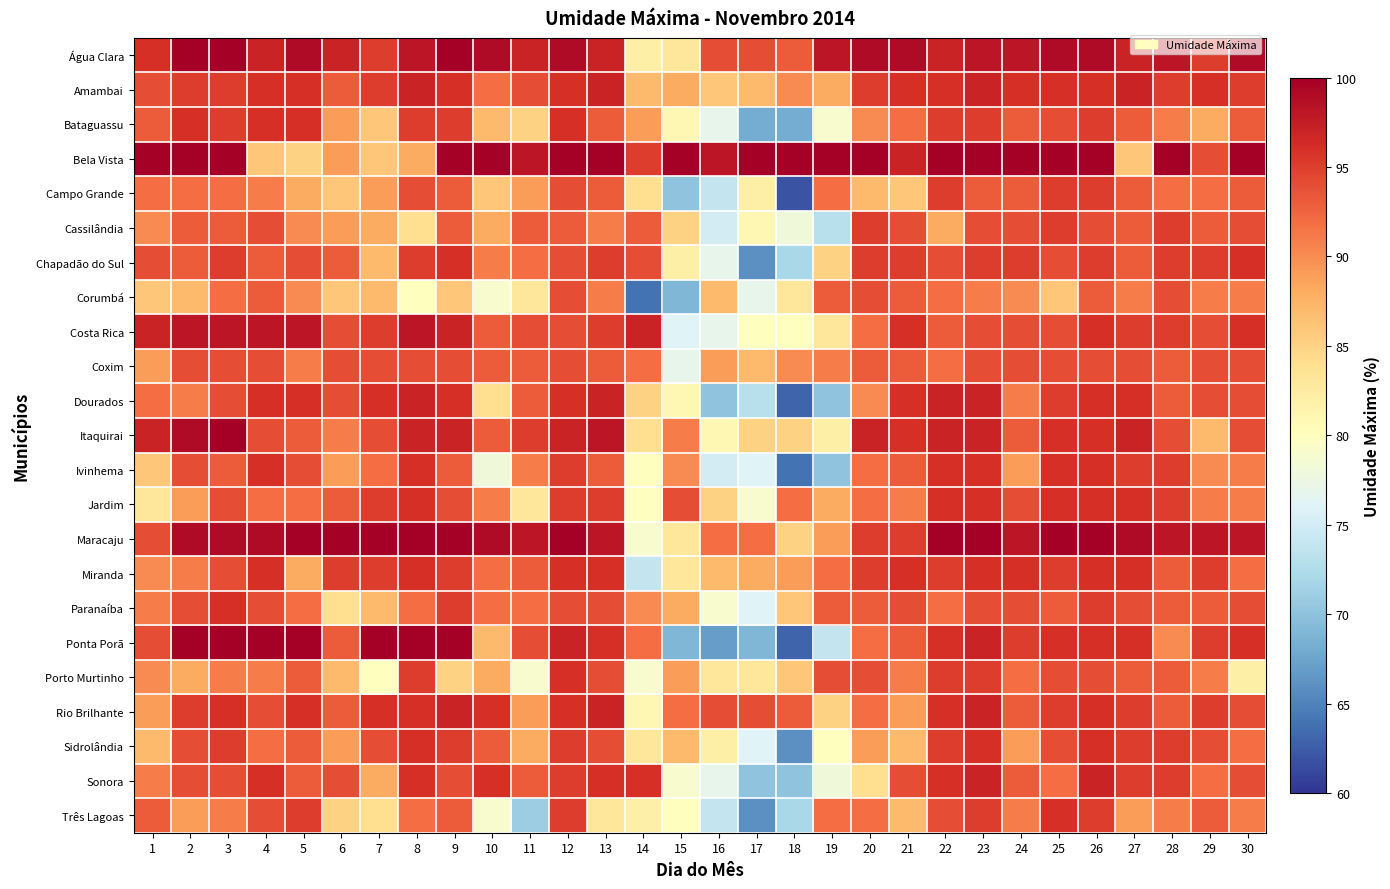

Count the number of data series in this chart.

23